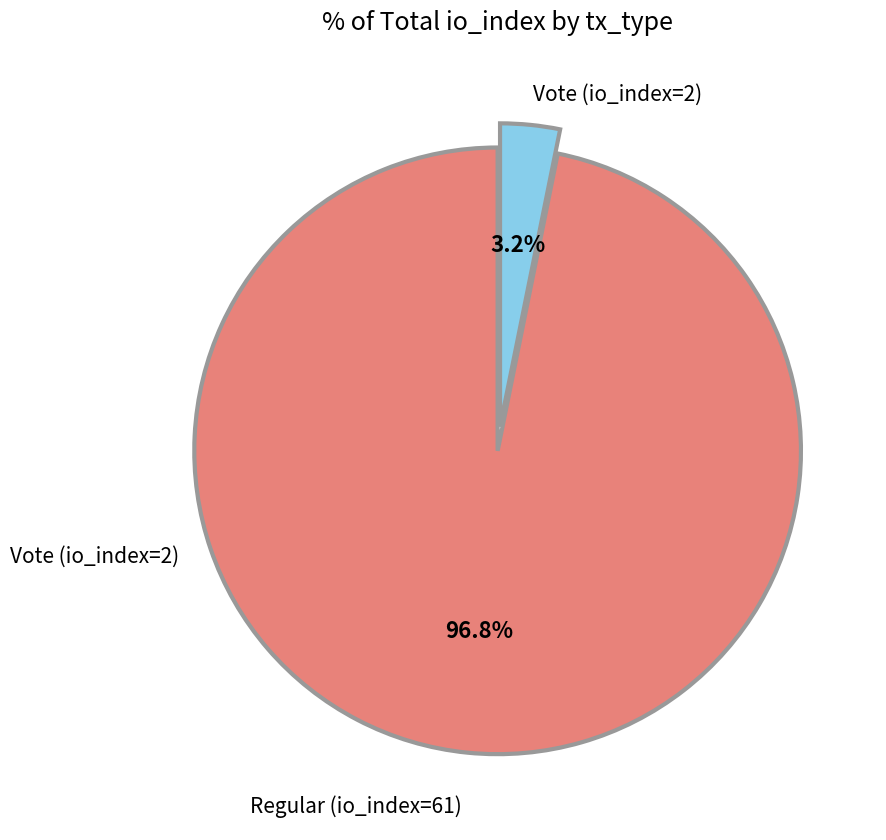

Is there a majority slice in this chart?

Yes